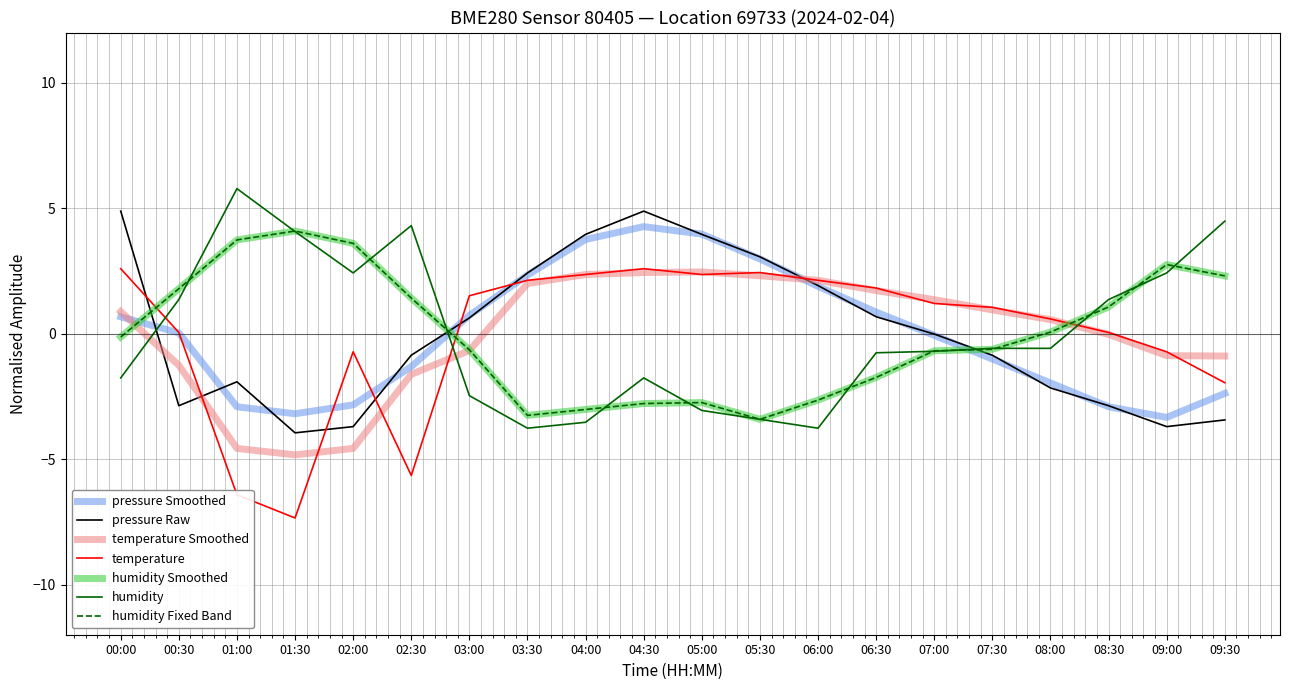

Is this an area chart (filled region under the line)?

No